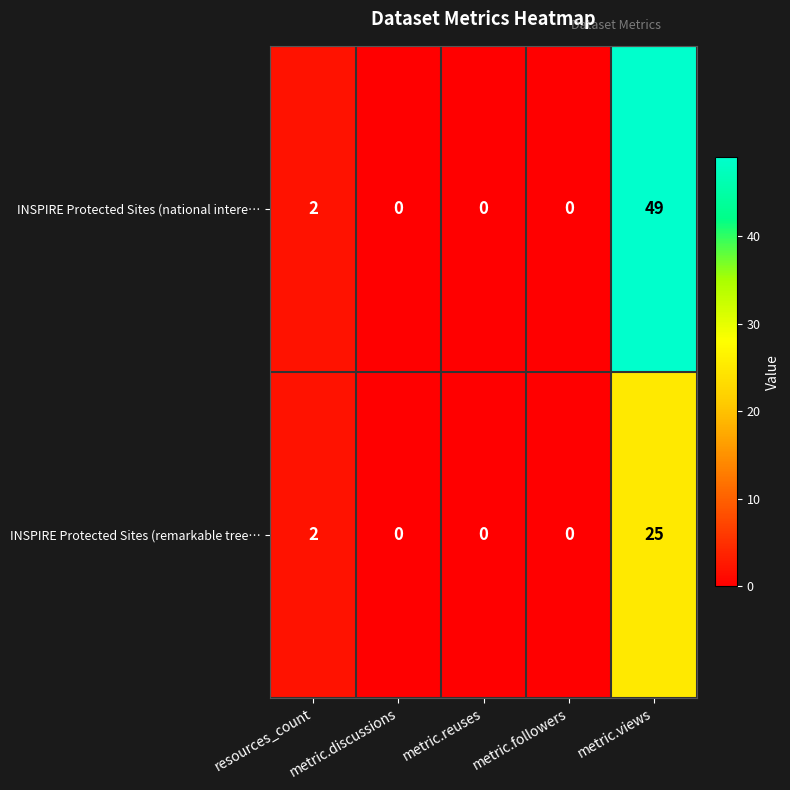

Which series has the widest spread of values?

INSPIRE Protected Sites (national intere…